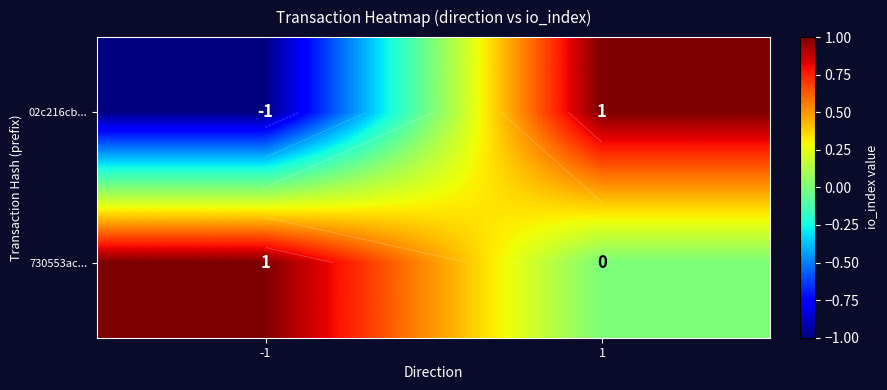

The 730553ac... series shows 0 at -1. True or false?

False